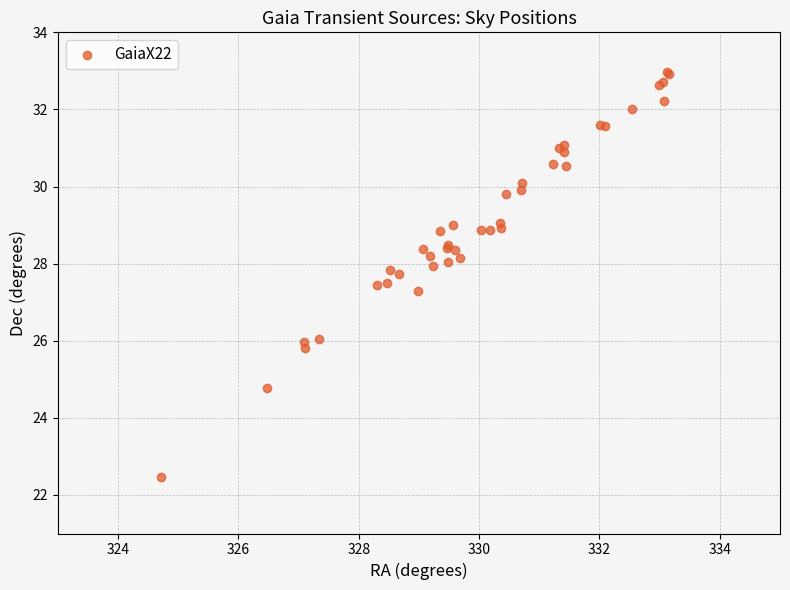

What Y value in the scatter plot is closest to 27?

27.3